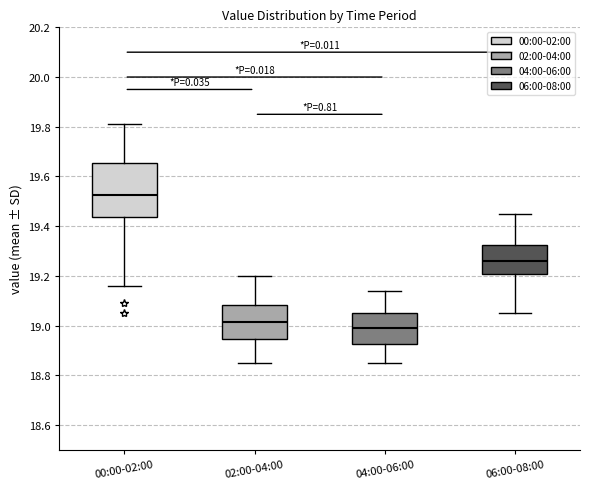

Reading left to right, transcribe this box plot: for each box, give where its median line is, the range the box spans, and where its two whiskers end, as read against the y-axis. The values are not printed on the chart, so give them approximately, as read against the axis.

00:00-02:00: median 19.52, box 19.44 to 19.66, whiskers 19.16 to 19.82
02:00-04:00: median 19.02, box 18.94 to 19.08, whiskers 18.86 to 19.20
04:00-06:00: median 19.00, box 18.92 to 19.06, whiskers 18.86 to 19.14
06:00-08:00: median 19.26, box 19.20 to 19.32, whiskers 19.06 to 19.46